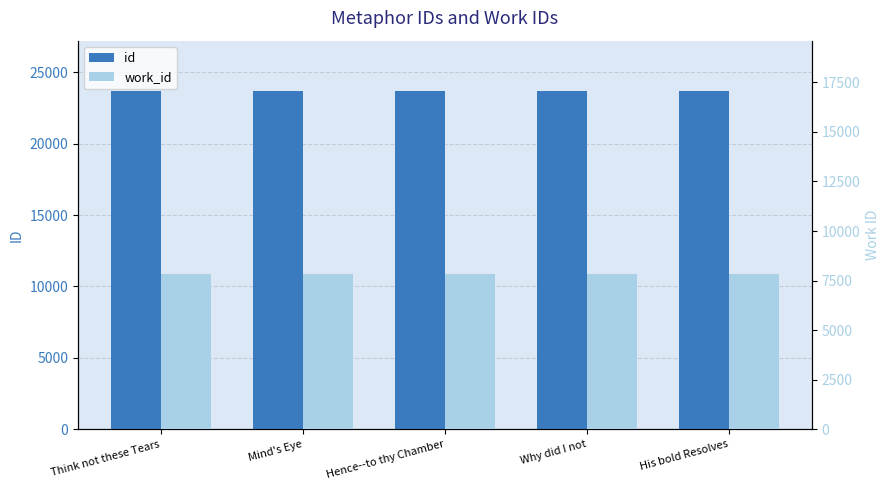

Rank the categories by work_id value from lowest to highest.

Think not these Tears, Mind's Eye, Hence--to thy Chamber, Why did I not, His bold Resolves